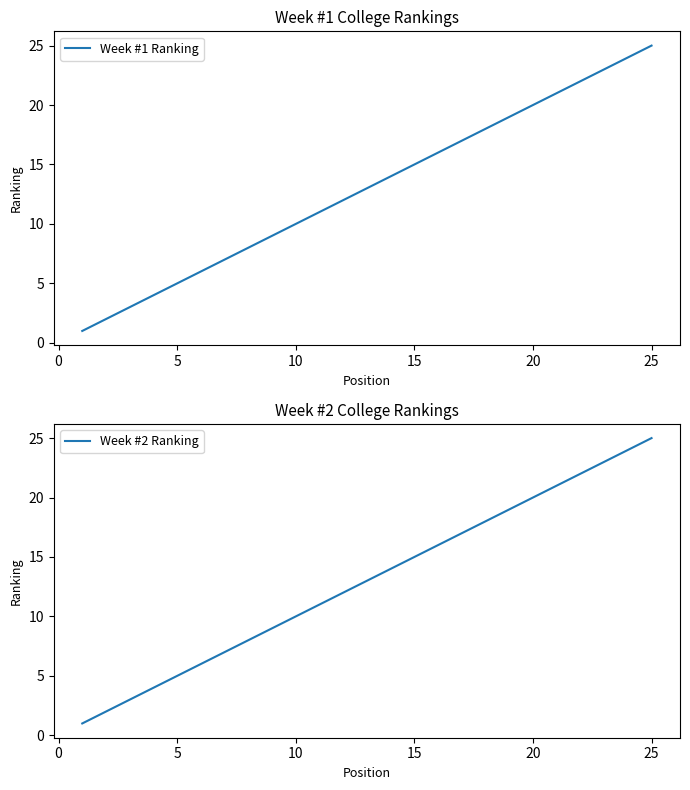

What is the difference between the maximum and minimum values in the Week #1 Ranking series?

24